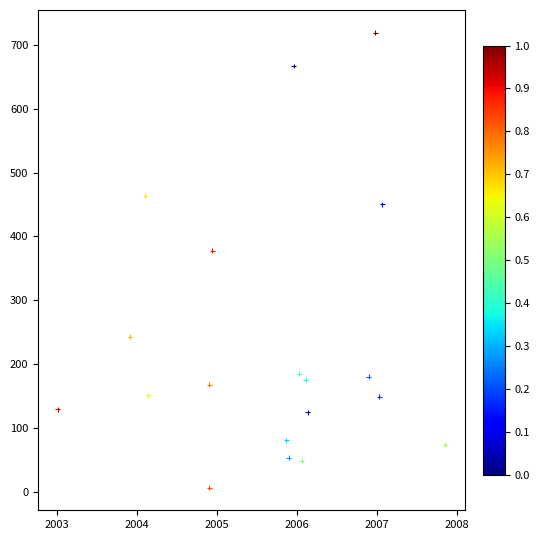

What is the range of X values (max minus min)?

4.8